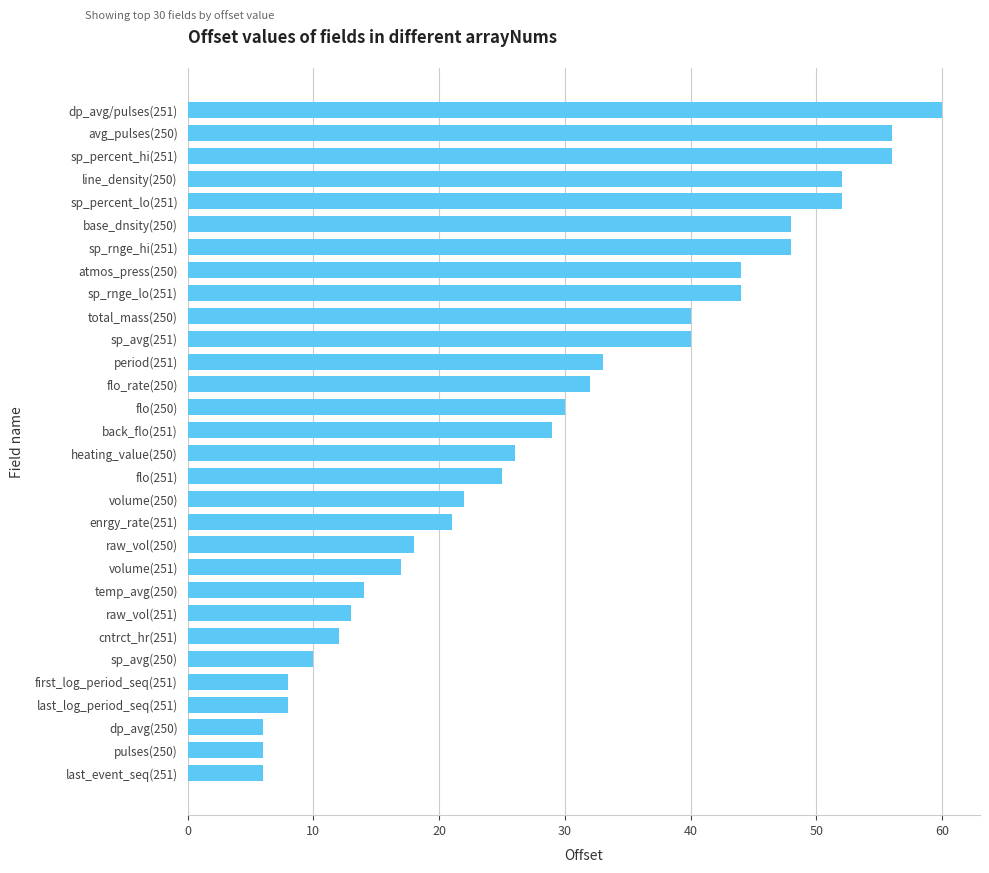

What is the smallest value displayed?

6